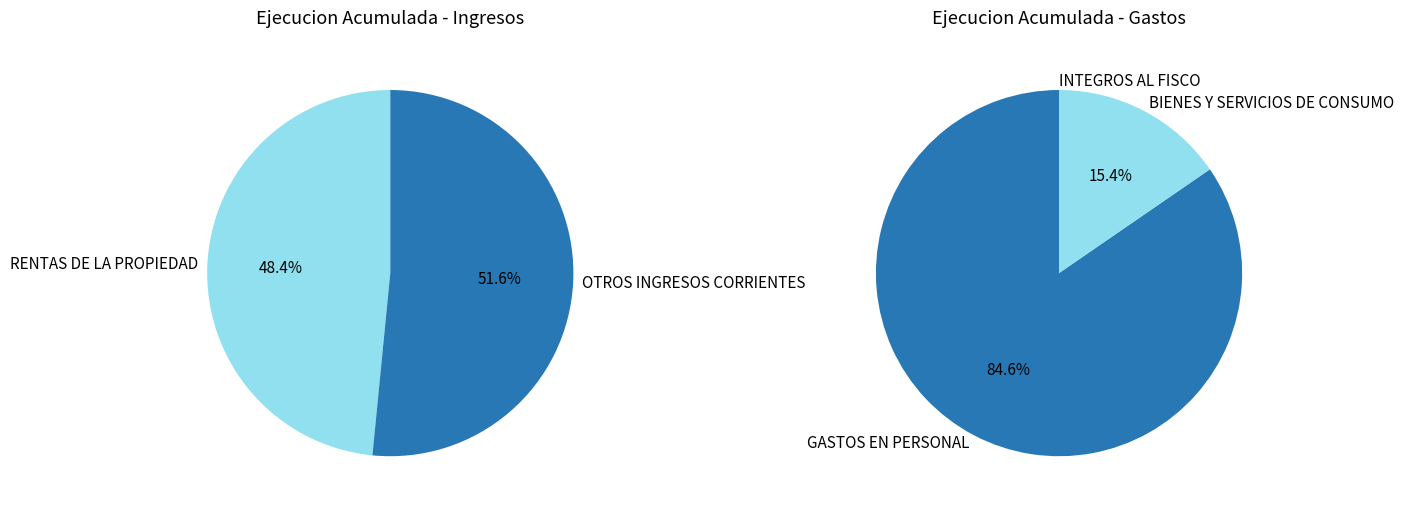

Between OTROS INGRESOS CORRIENTES and GASTOS EN PERSONAL, which is larger?

GASTOS EN PERSONAL